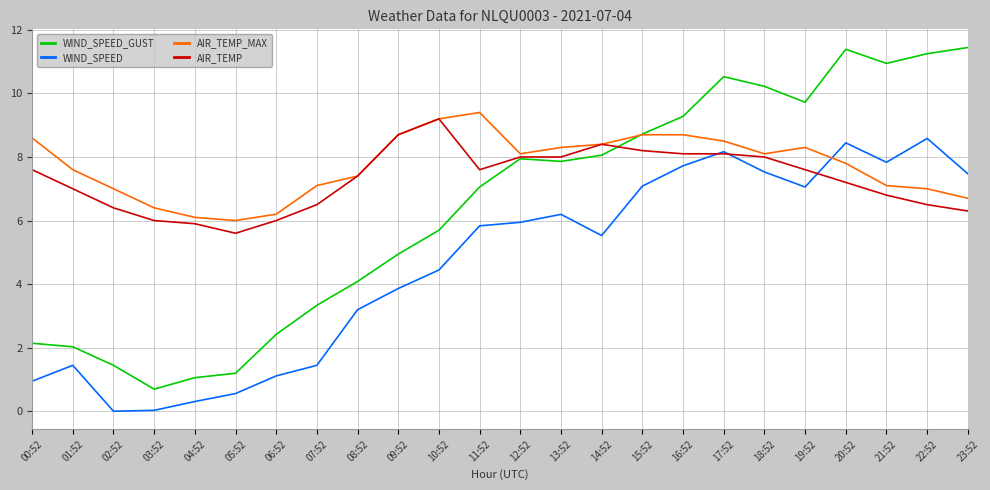

True or false: WIND_SPEED_GUST and WIND_SPEED cross at least once.

False